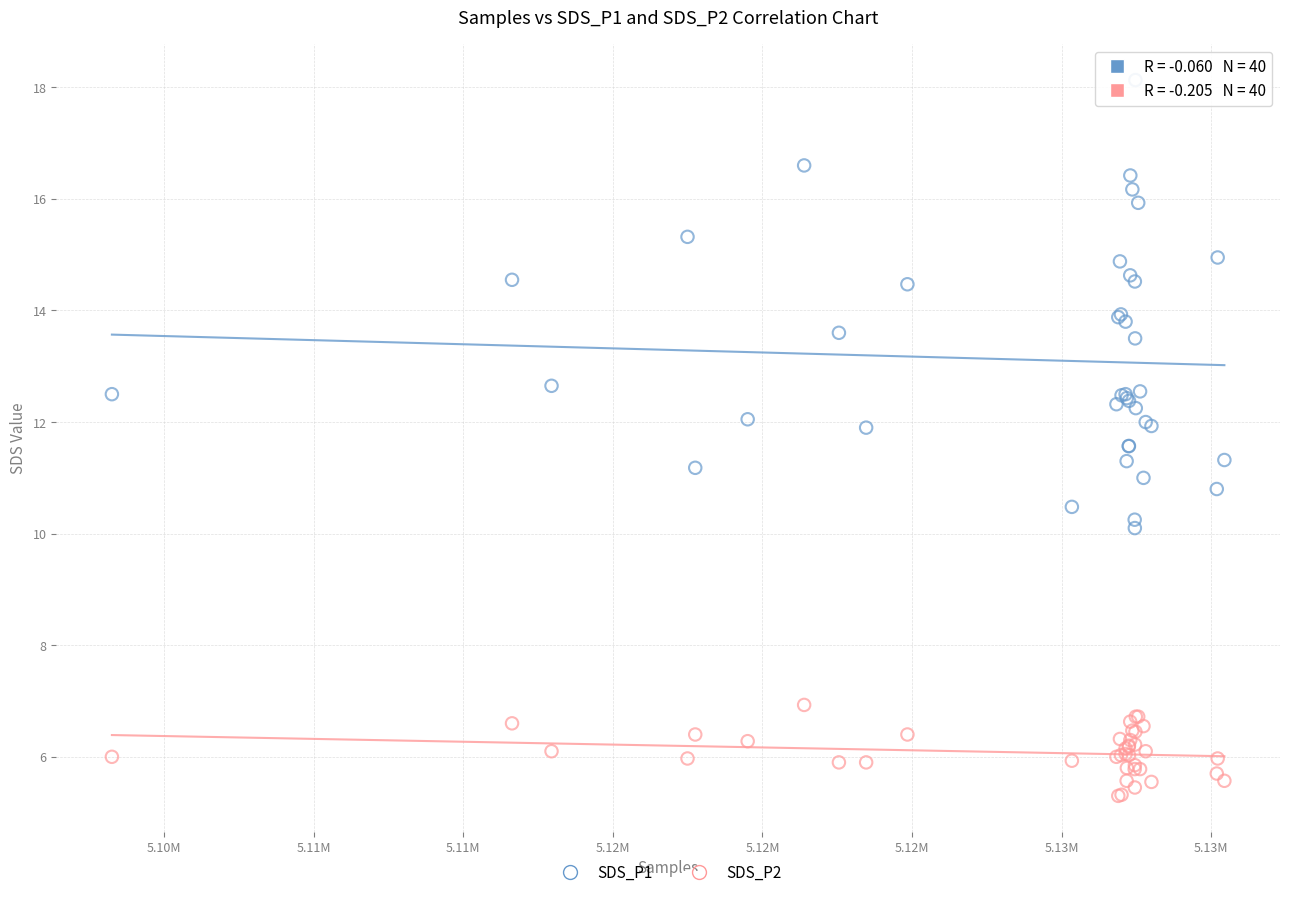

Which series has the widest spread of Y values?

SDS_P1